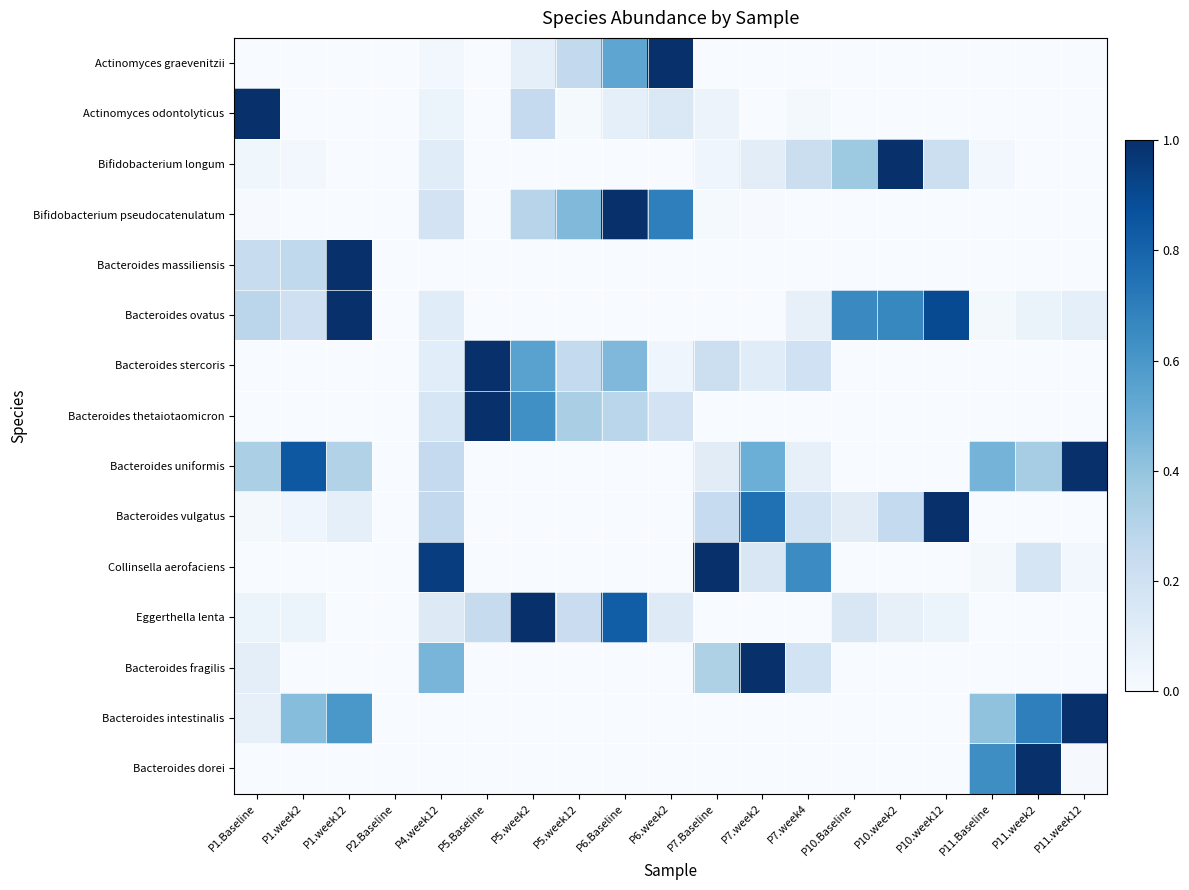

At which category is the sum across all series the highest?

P6.Baseline